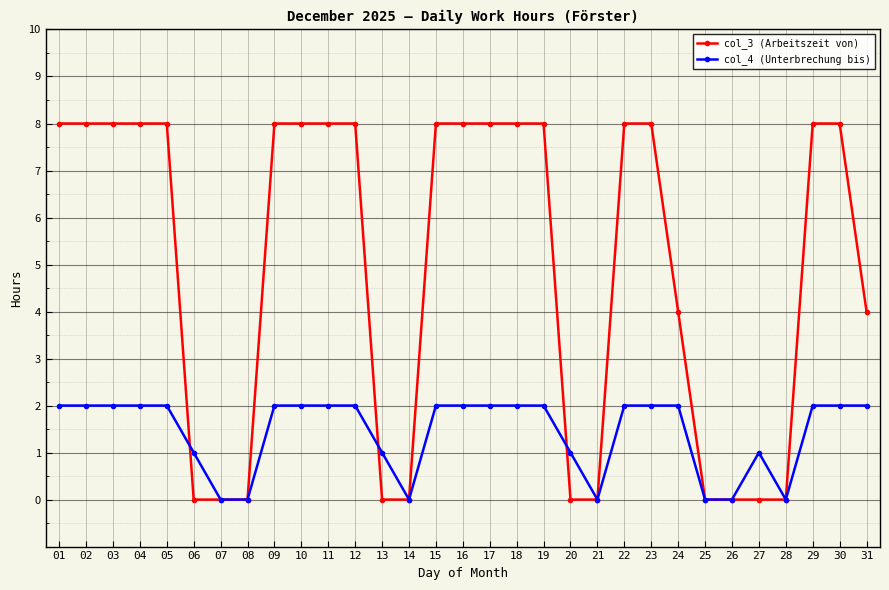

What is the total value across all series at 24?

6